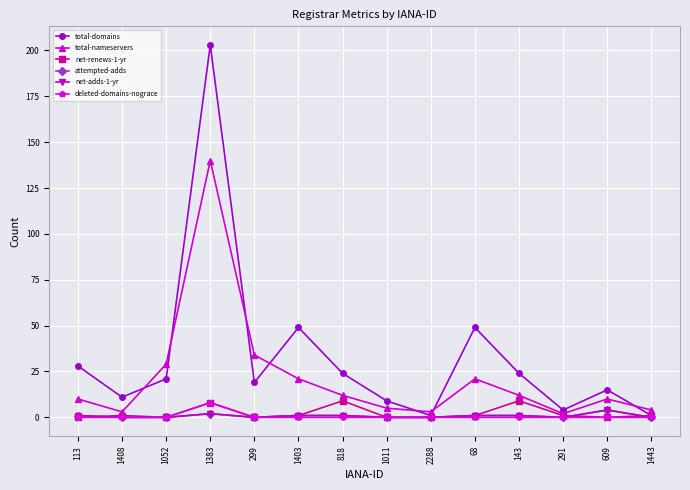

What is the label of the 10th point from the right?

299